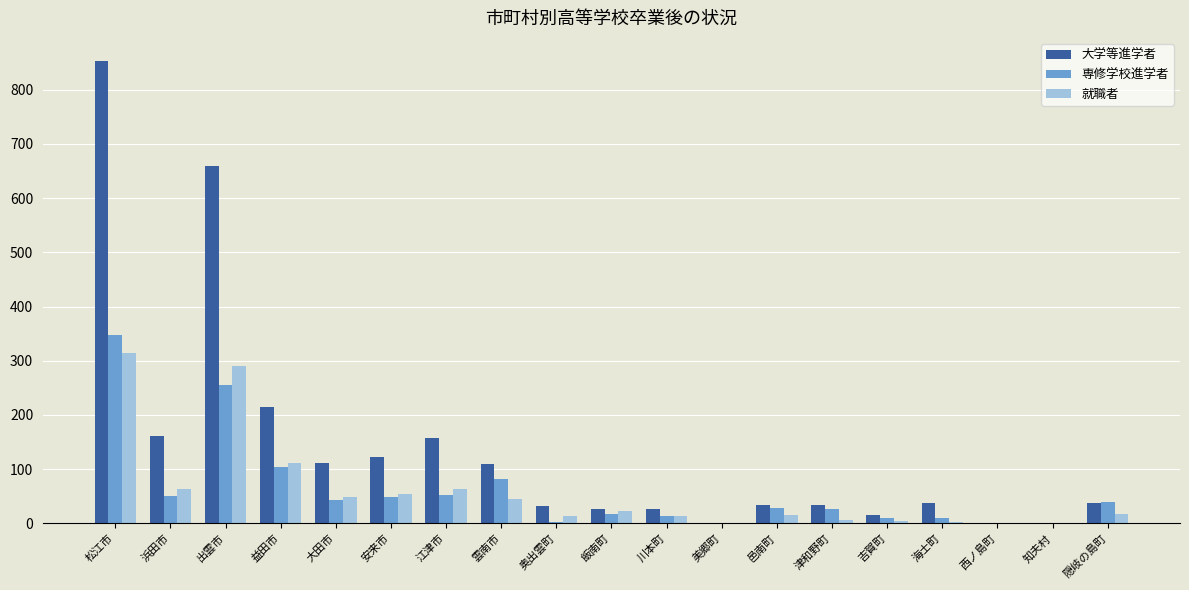

Is it true that 大学等進学者 equals 215 at 益田市?

True